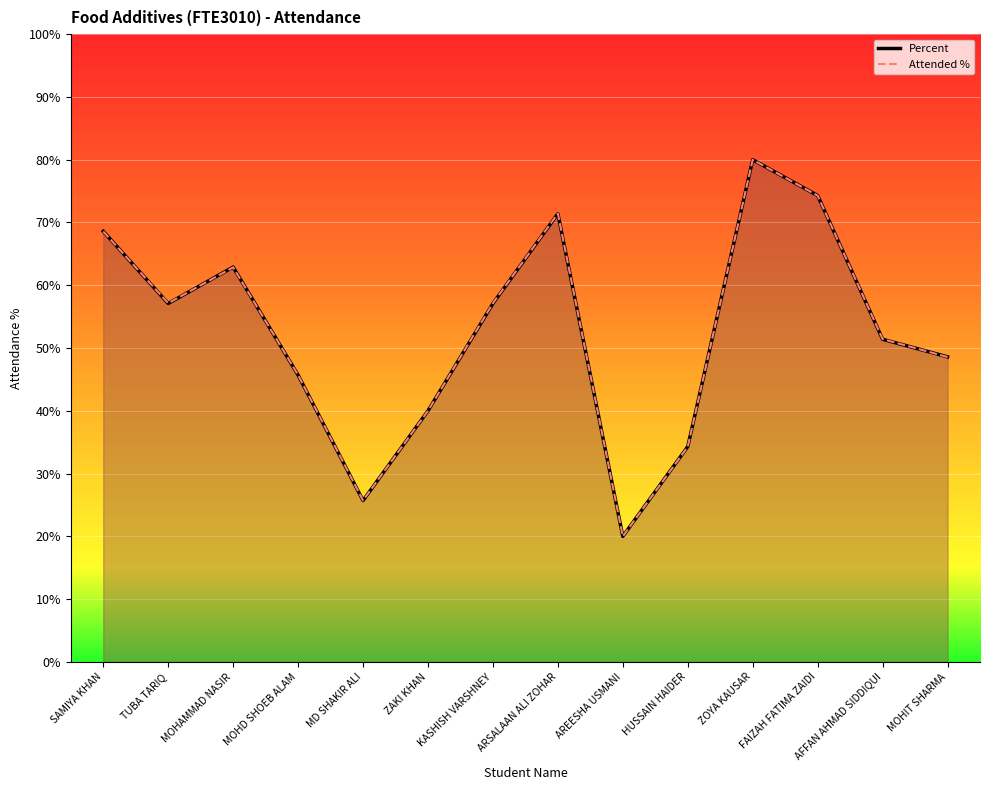

What is the lowest value of the Attended % series?

20.0